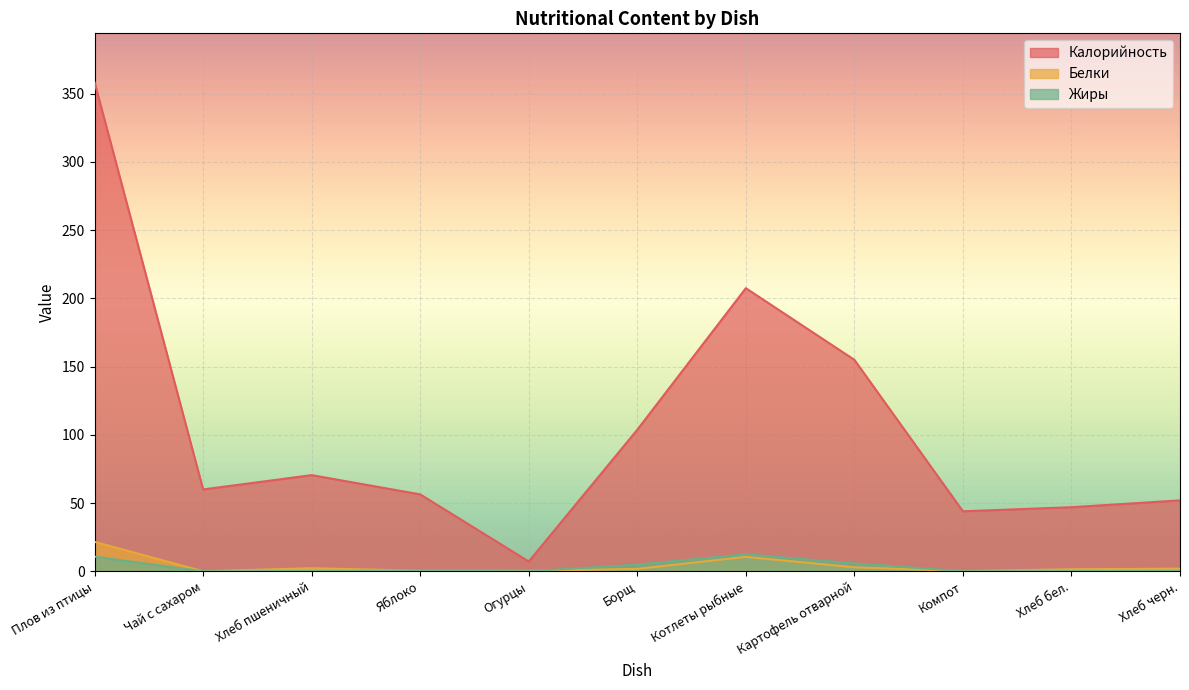

What is the average value of the Белки series?

4.0